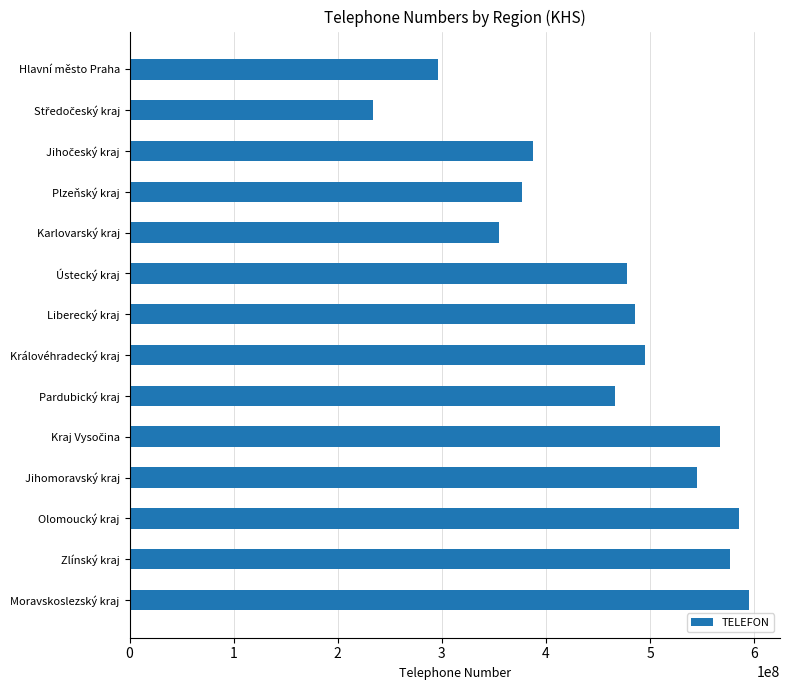

What is the difference between the second highest and minimum values?

351601000